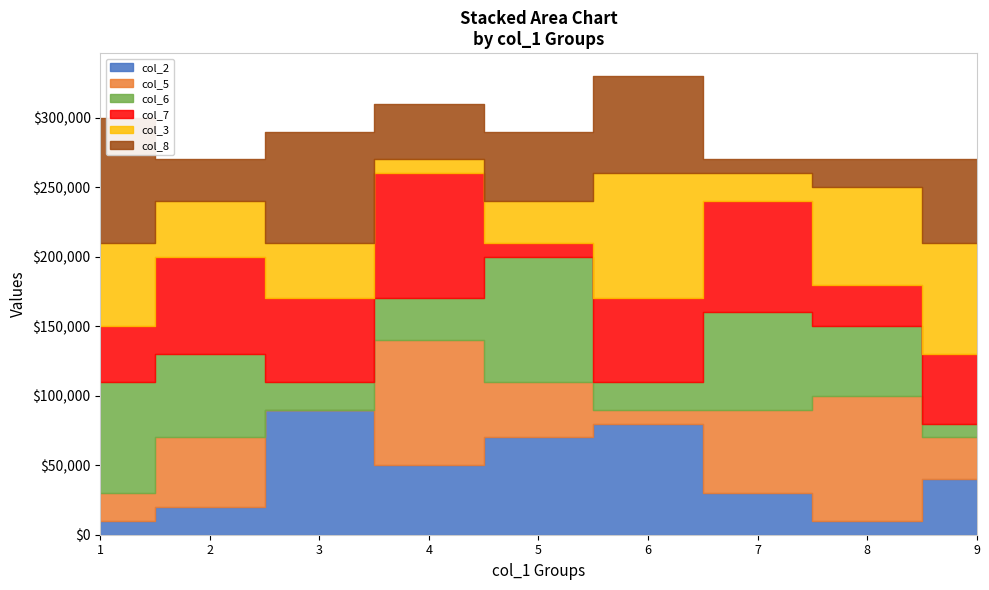

What are all the series names shown in the legend?

col_2, col_5, col_6, col_7, col_3, col_8